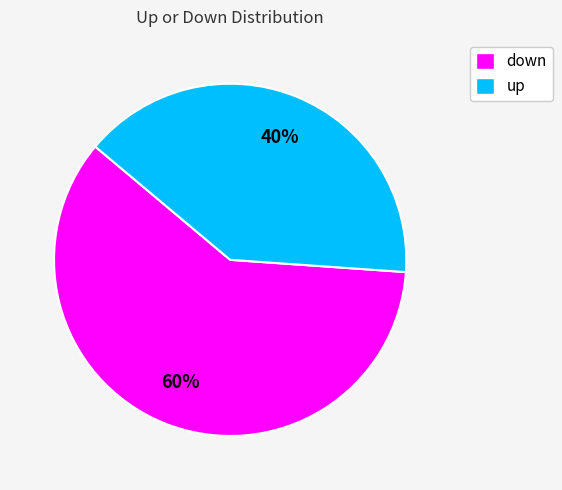

Which category has the smallest portion of the pie?

up